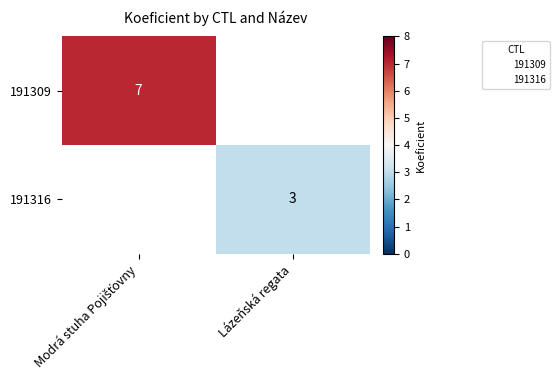

The 191316 series shows 3 at Lázeňská regata. True or false?

True